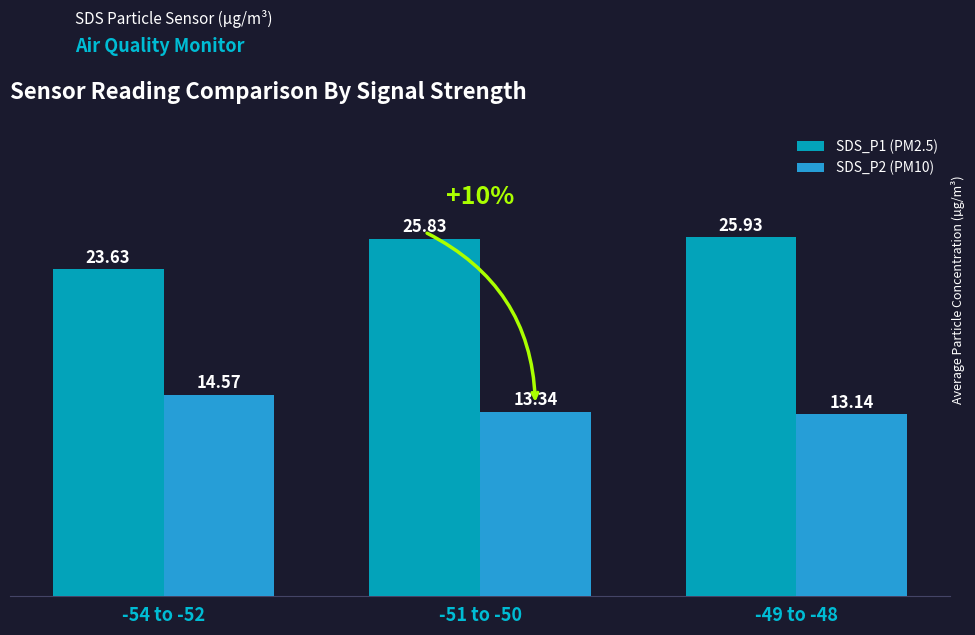

True or false: SDS_P2 (PM10) has a value of 8.0 at -49 to -48.

False